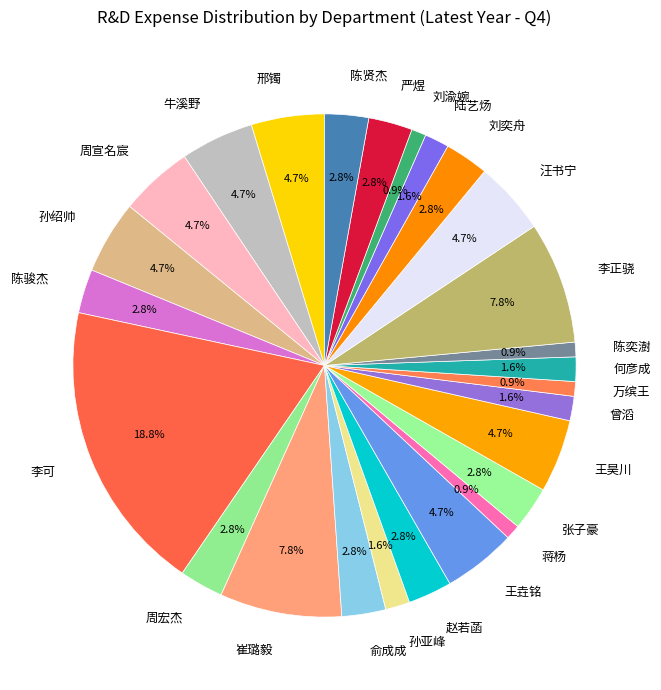

Combined, what portion of the pie is 陈贤杰 and 赵若菡?

5.6%